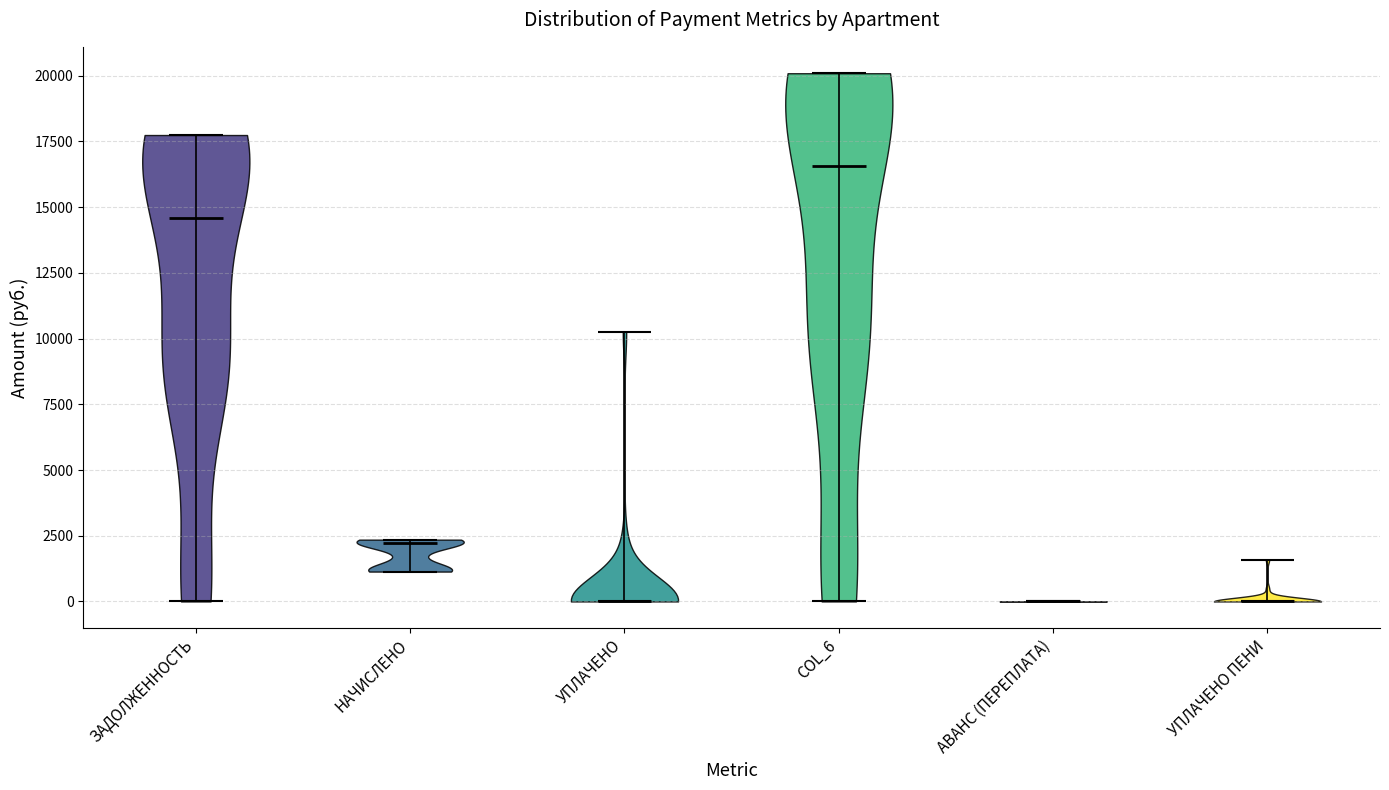

What is the highest point the violin for ЗАДОЛЖЕННОСТЬ reaches on the y-axis? The values are not printed on the chart, so give them approximately, as read against the axis.

17500